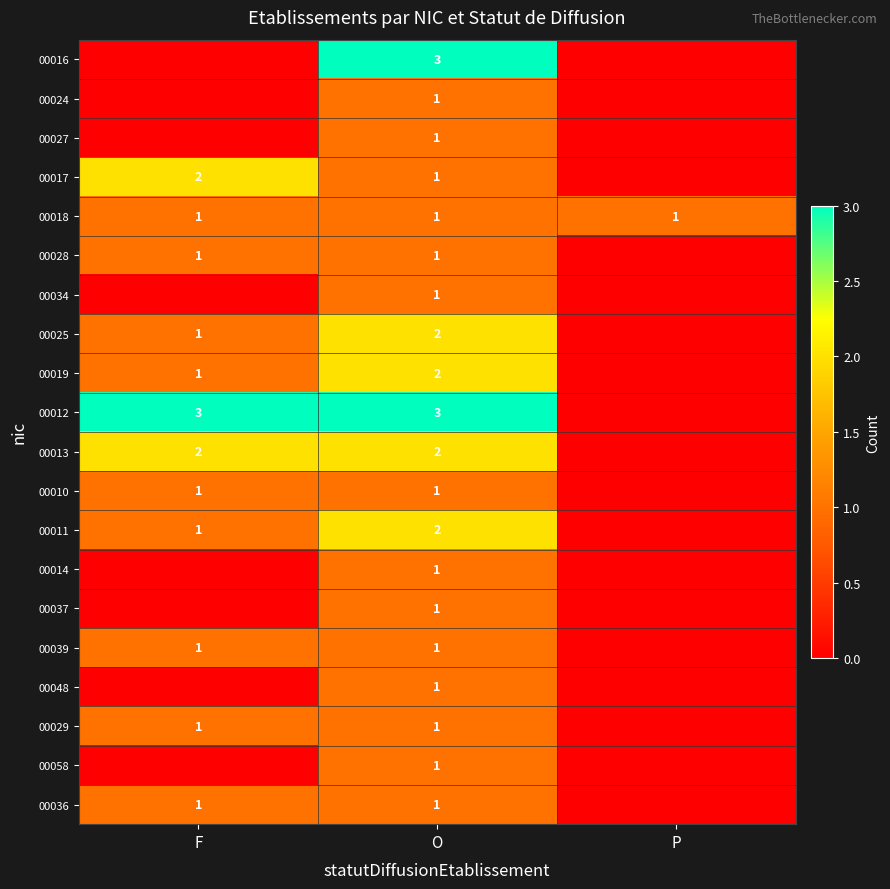

The value of 00014 at O is 1. True or false?

True